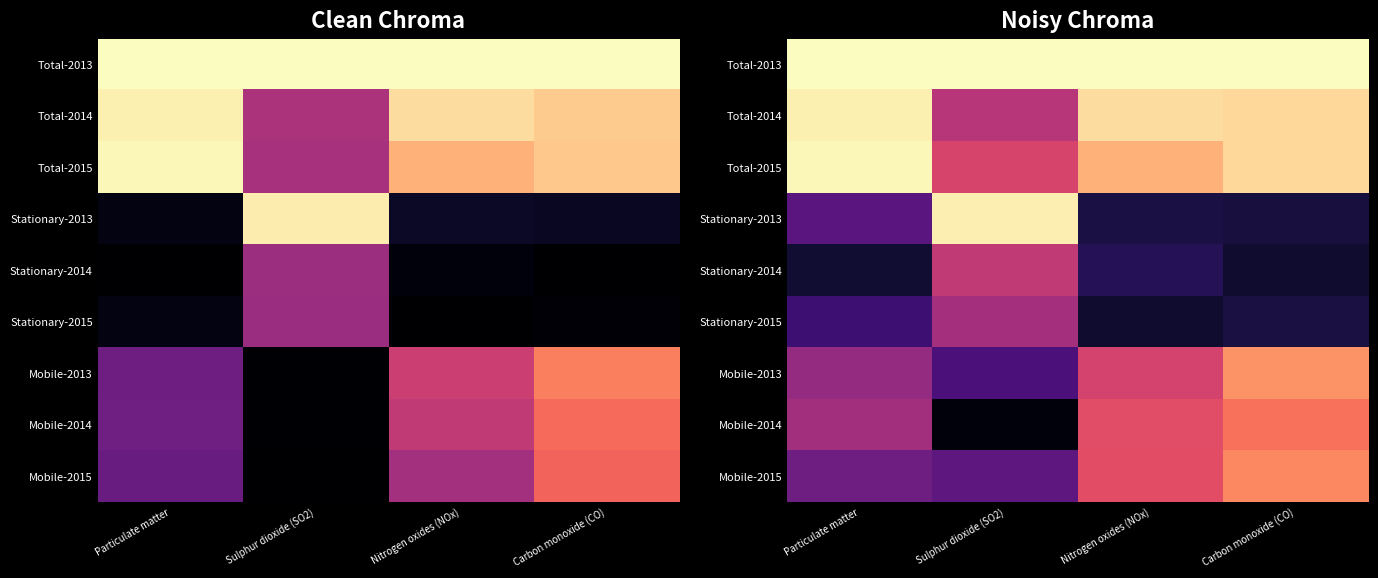

True or false: Mobile-2013 has a value of 0.4 at Particulate matter.

True